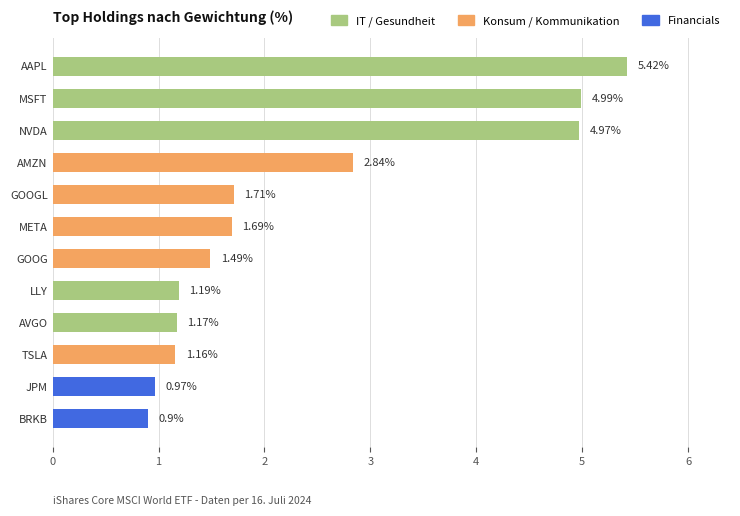

What is the average value?

2.4